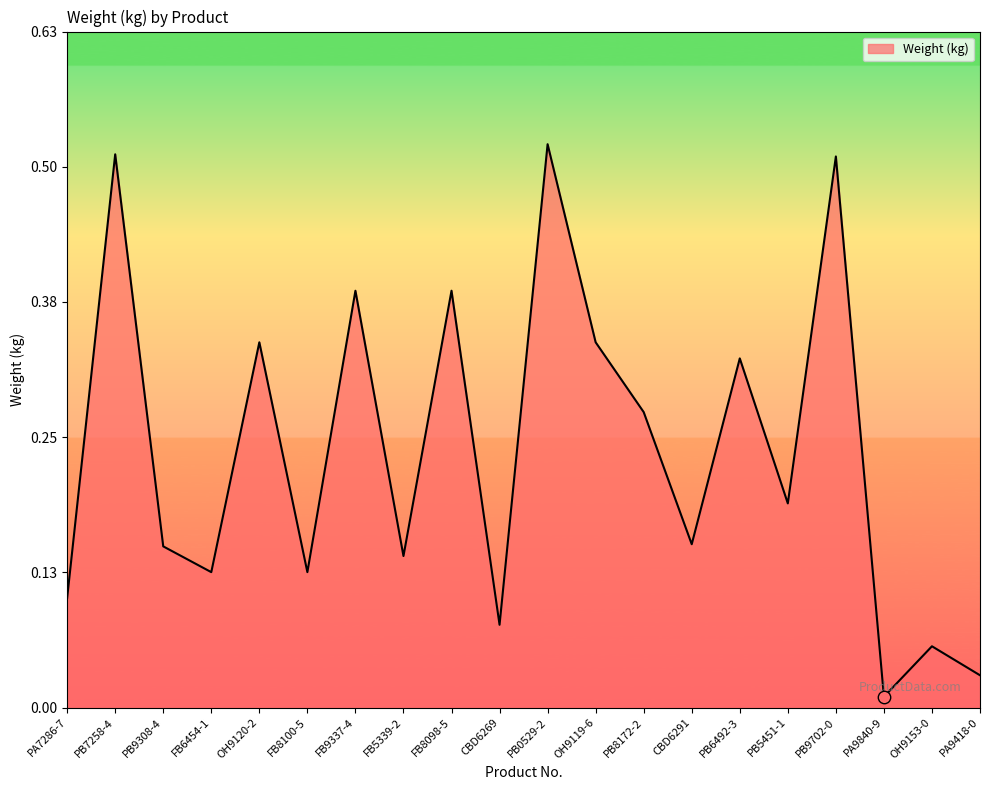

What is the change in value from FB8098-5 to PB5451-1?

-0.2